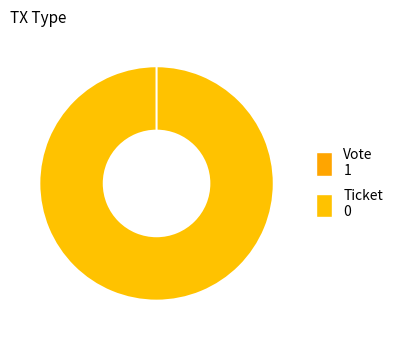

Between Vote and Ticket, which is larger?

Vote